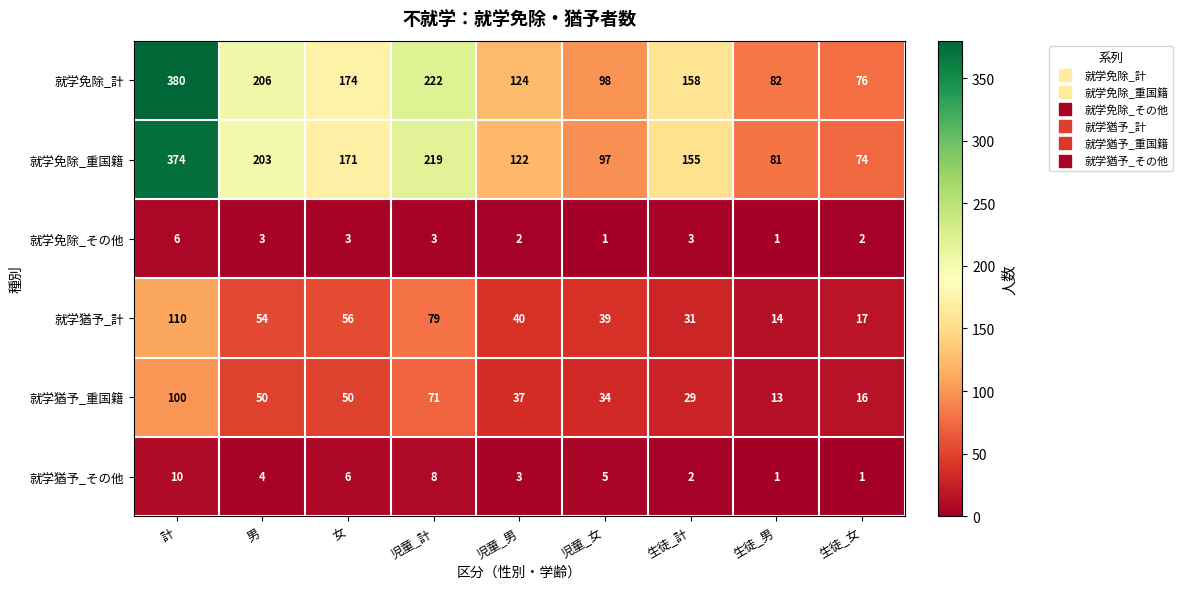

At which label is 就学猶予_その他 closest to 5?

児童_女